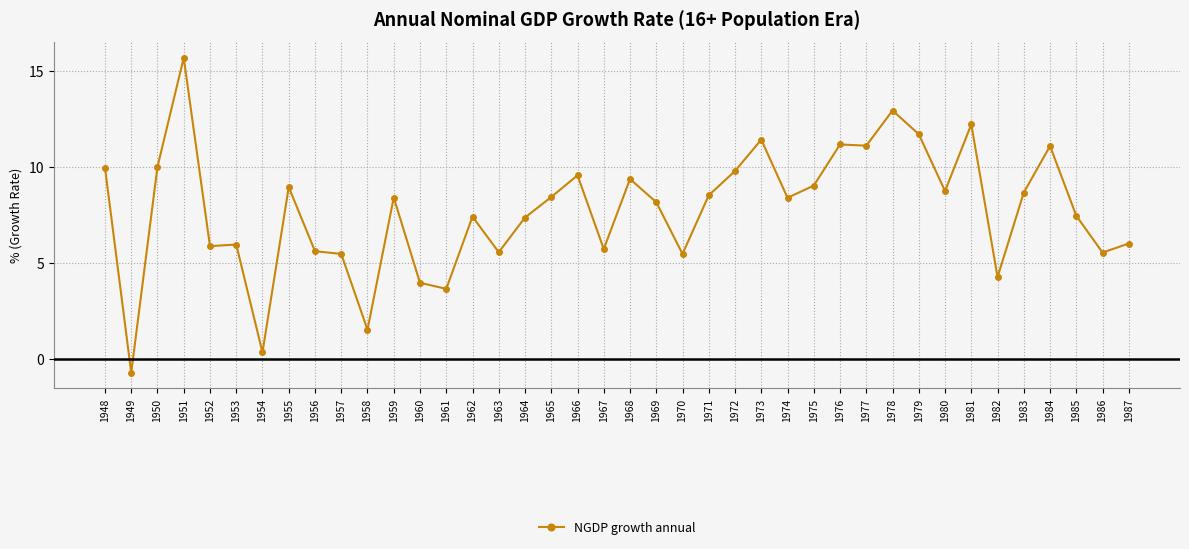

What is the greatest value displayed?

15.7